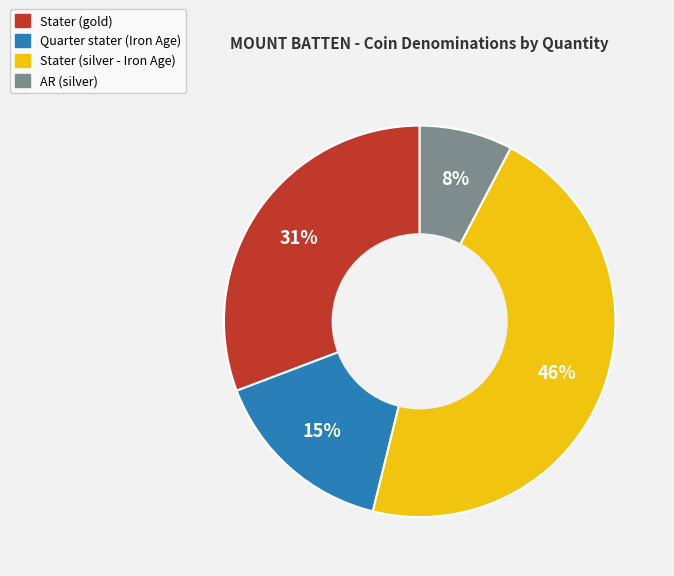

The Stater (gold) slice represents 31% of the pie. True or false?

True